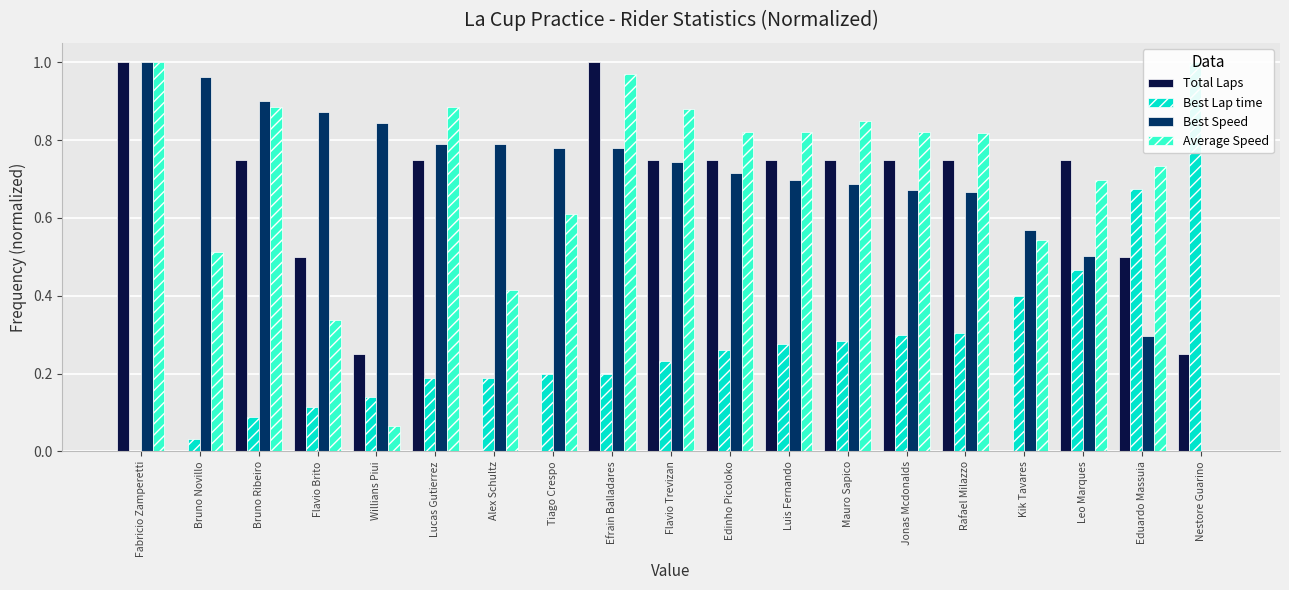

What value does the Average Speed series have at Willians Piui?

0.1